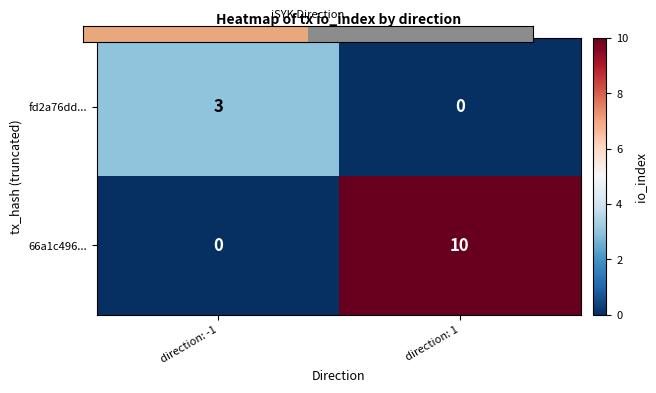

Which series has the largest total across all categories?

66a1c496...